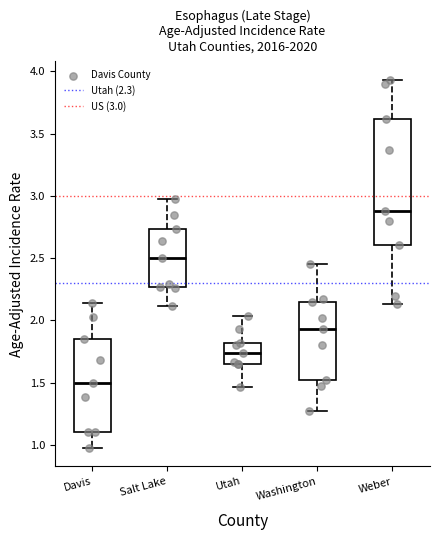

Reading left to right, read every box against the y-axis: the position of its median line, the range the box covers, and the ends of its whiskers. The values are not printed on the chart, so give them approximately, as read against the axis.

Davis: median 1.50, box 1.10 to 1.85, whiskers 1.00 to 2.15
Salt Lake: median 2.50, box 2.25 to 2.75, whiskers 2.10 to 2.95
Utah: median 1.75, box 1.65 to 1.80, whiskers 1.45 to 2.05
Washington: median 1.95, box 1.50 to 2.15, whiskers 1.25 to 2.45
Weber: median 2.90, box 2.60 to 3.60, whiskers 2.15 to 3.95